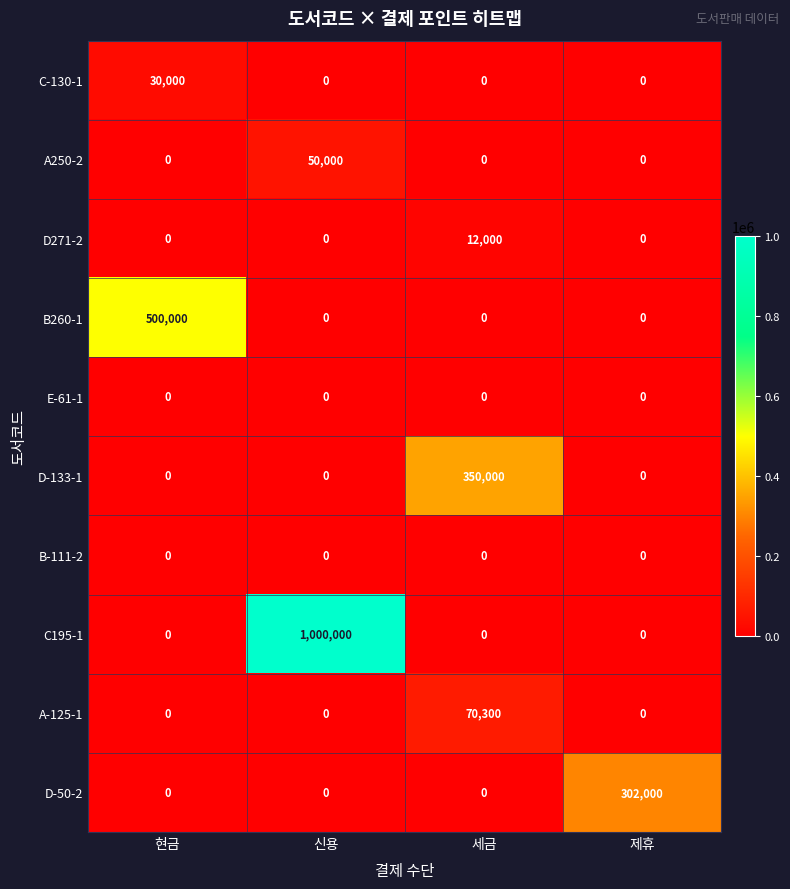

What is the total value across all series at 현금?

530000